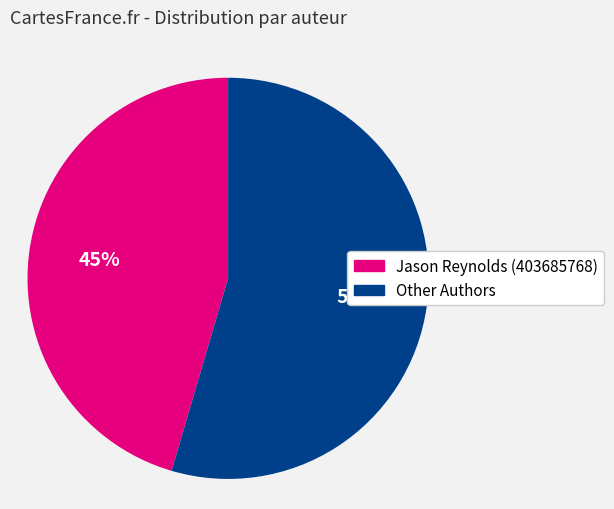

To the nearest percent, what is the average slice percentage?

50%